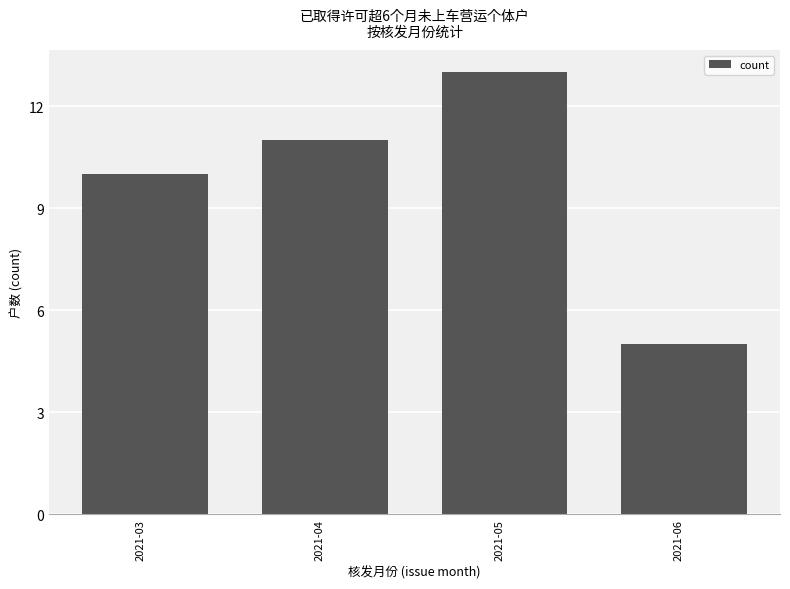

Reading left to right, what are all the values shown in this chart?

2021-03=10	2021-04=11	2021-05=13	2021-06=5